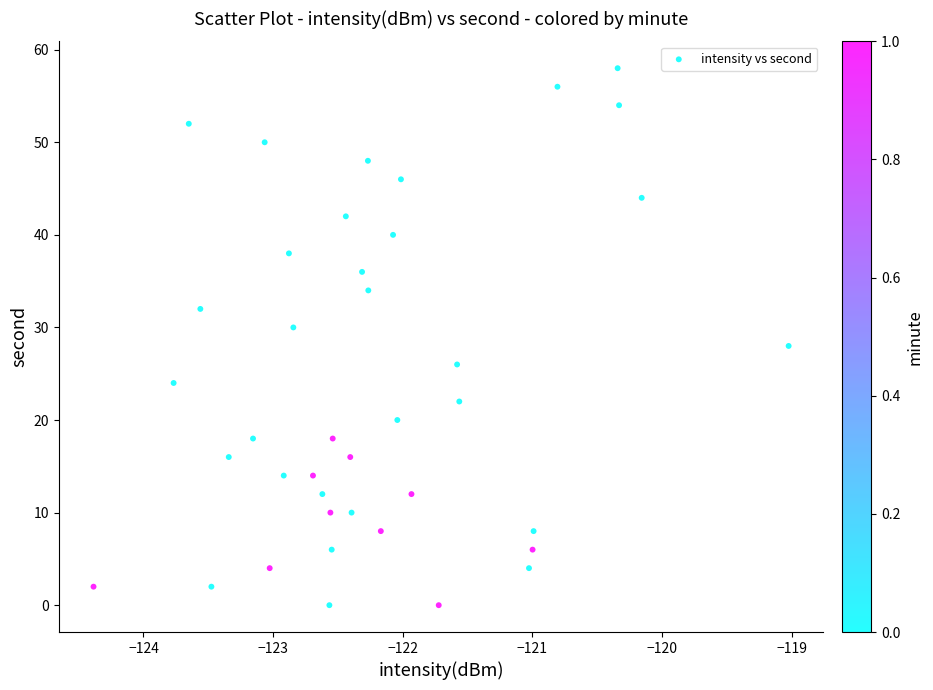

What is the range of Y values (max minus min)?

58